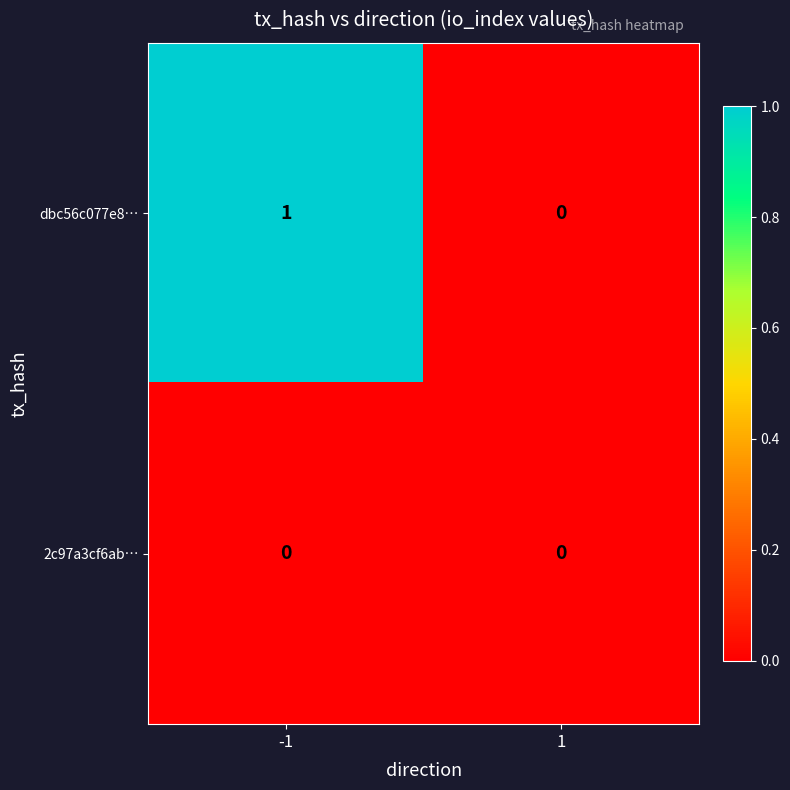

The value of dbc56c077e8… at -1 is 0. True or false?

False